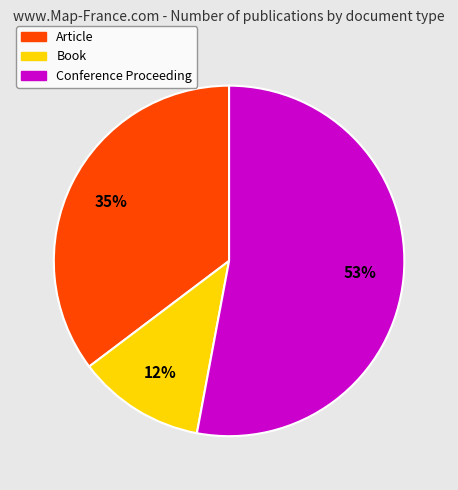

What percentage is the Book slice, to the nearest percent?

12%